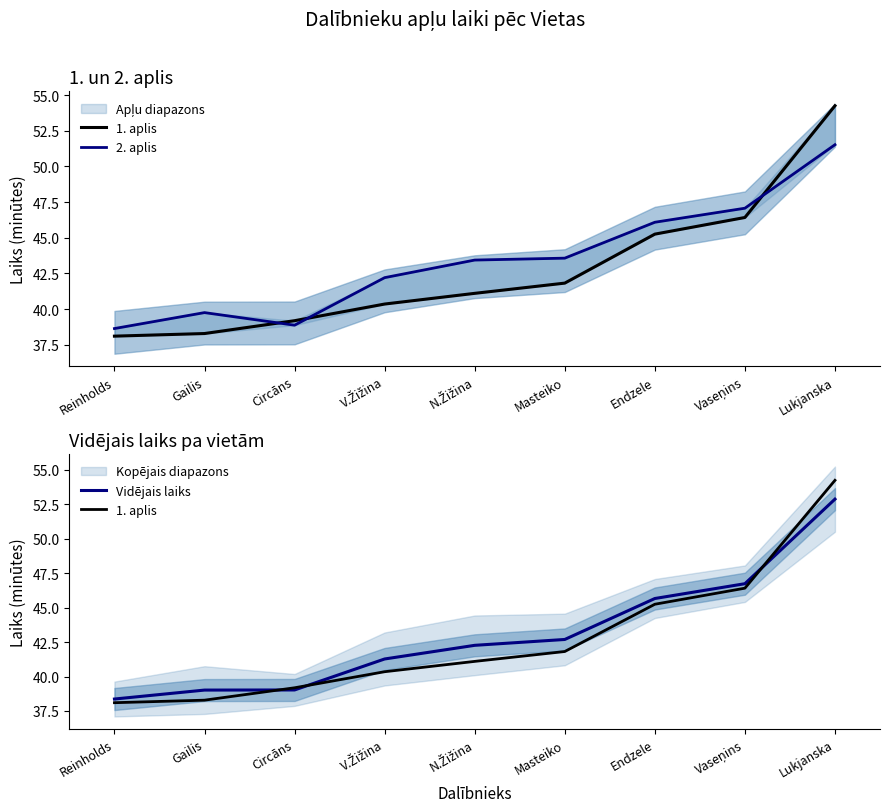

Does the chart display data point markers on the line(s)?

No